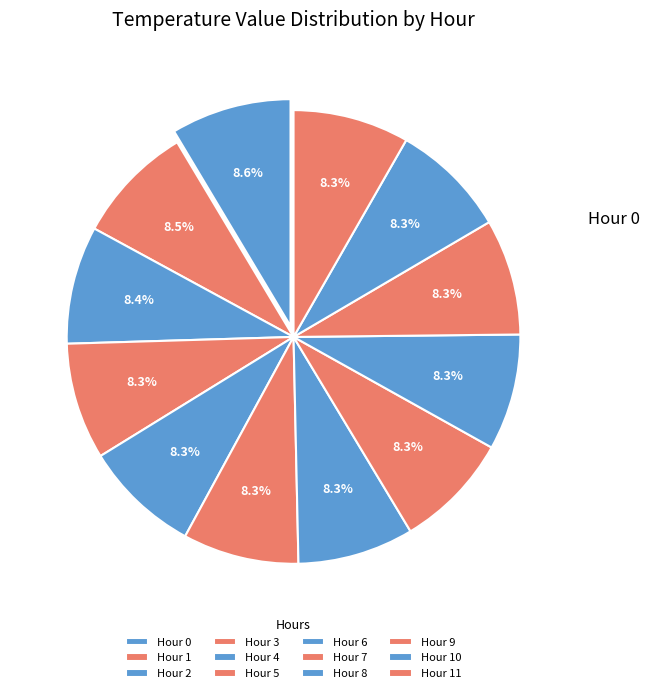

Do Hour 10 and Hour 0 together represent more than half of the pie?

No